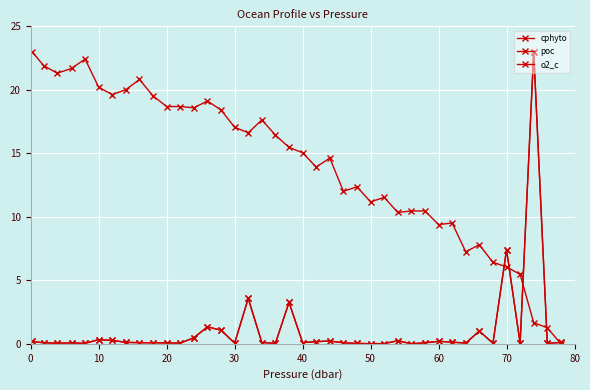

Is this an area chart (filled region under the line)?

No